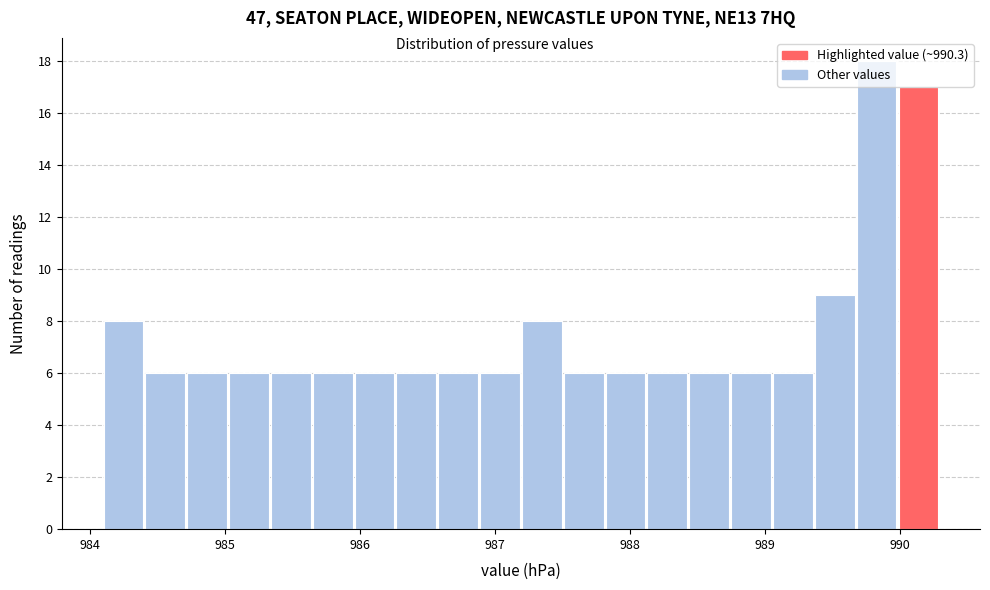

Around what value on the x-axis is the tallest bar? Give the approximate position of its centre, as read against the axis.

989.8